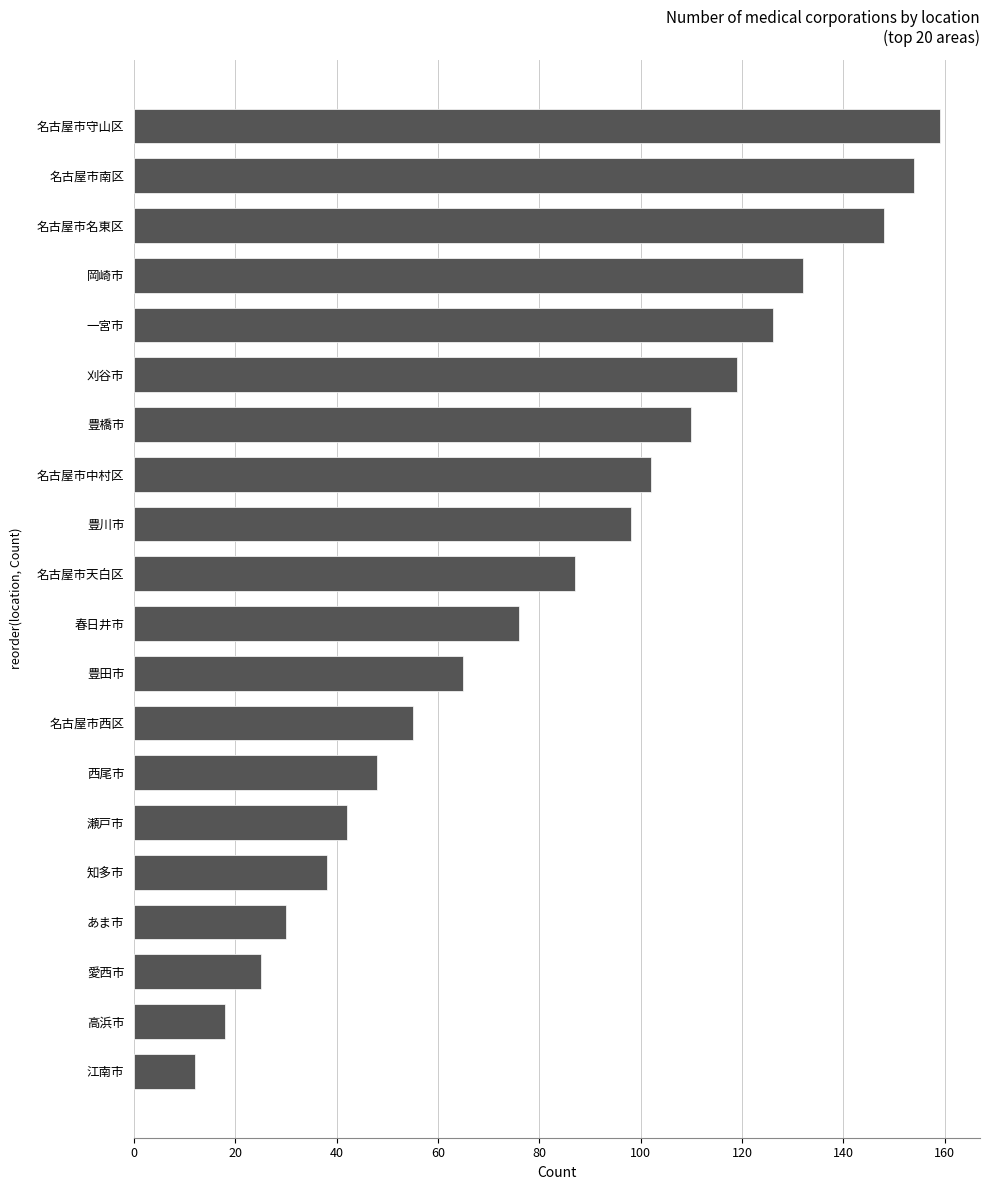

What is the smallest value displayed?

12